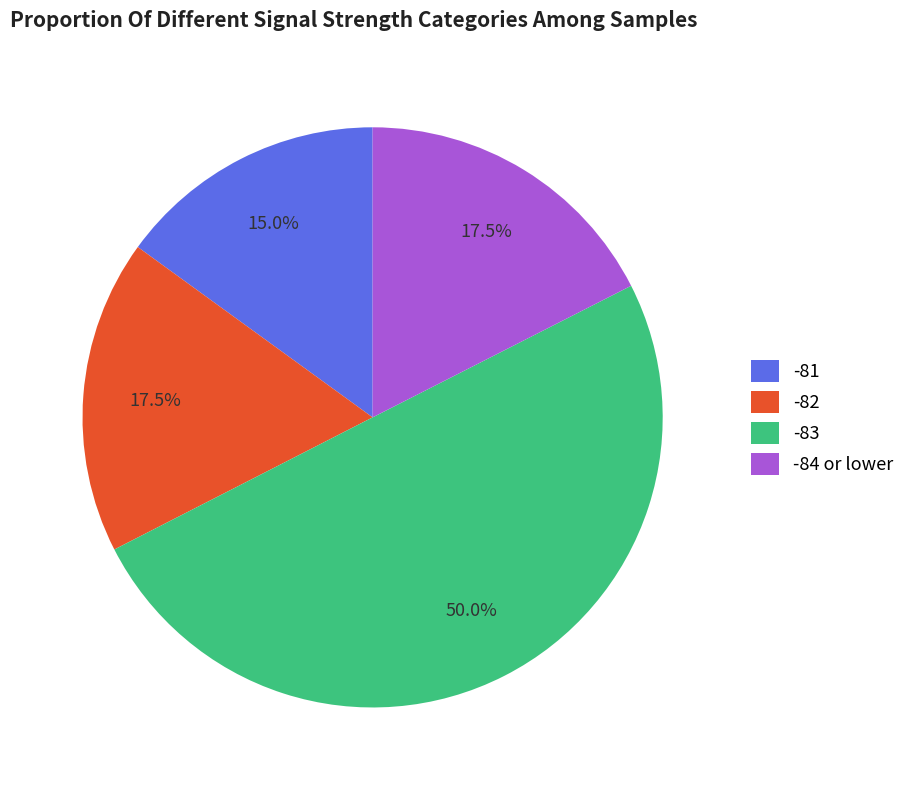

Approximately how many times larger is the value at -82 compared to -84 or lower?

1.0